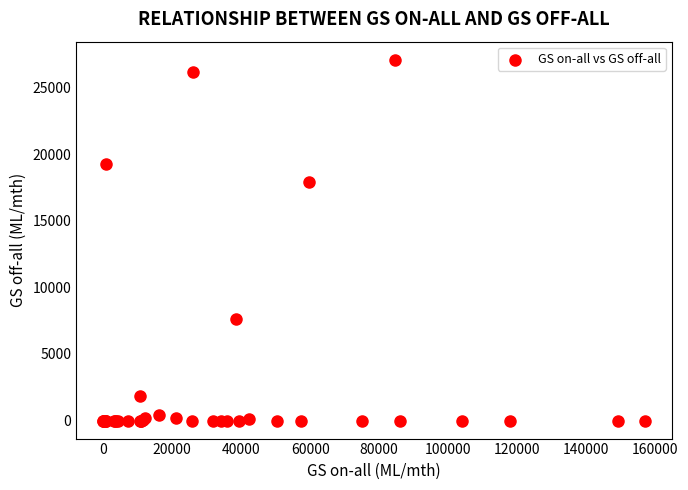

What Y value in the scatter plot is closest to 13548?

17915.5